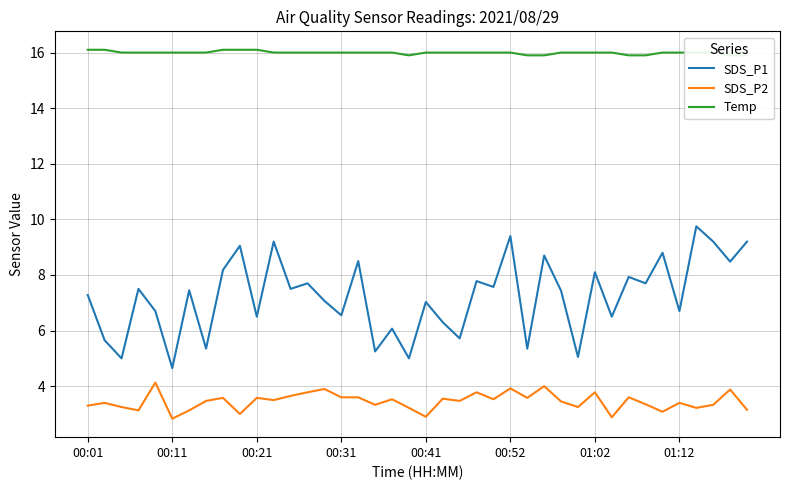

At how many categories does at least one series exceed 15?

40